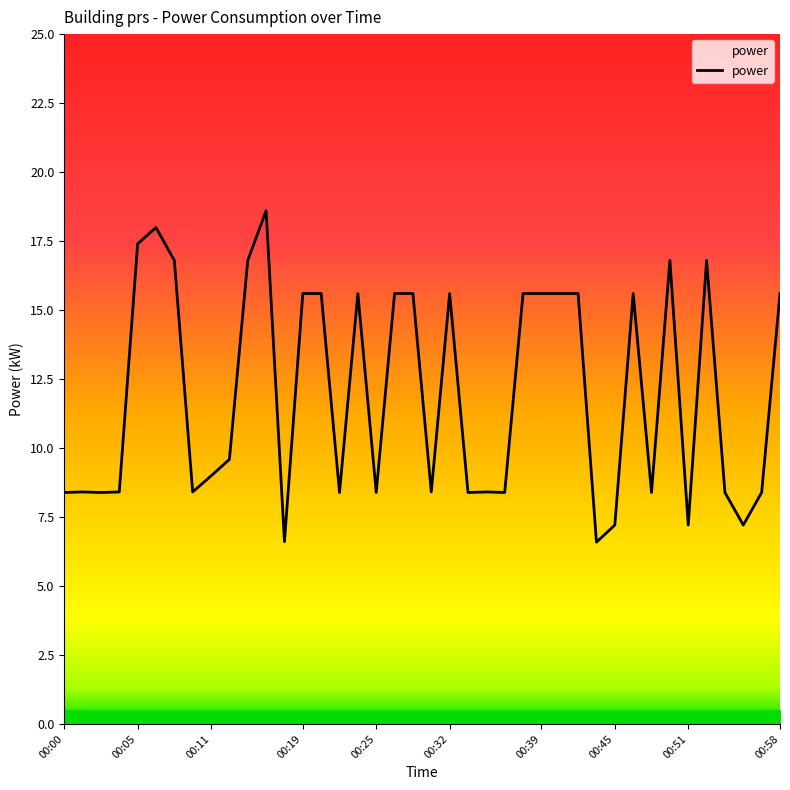

True or false: the data has more than 2 interior local peaks.

True